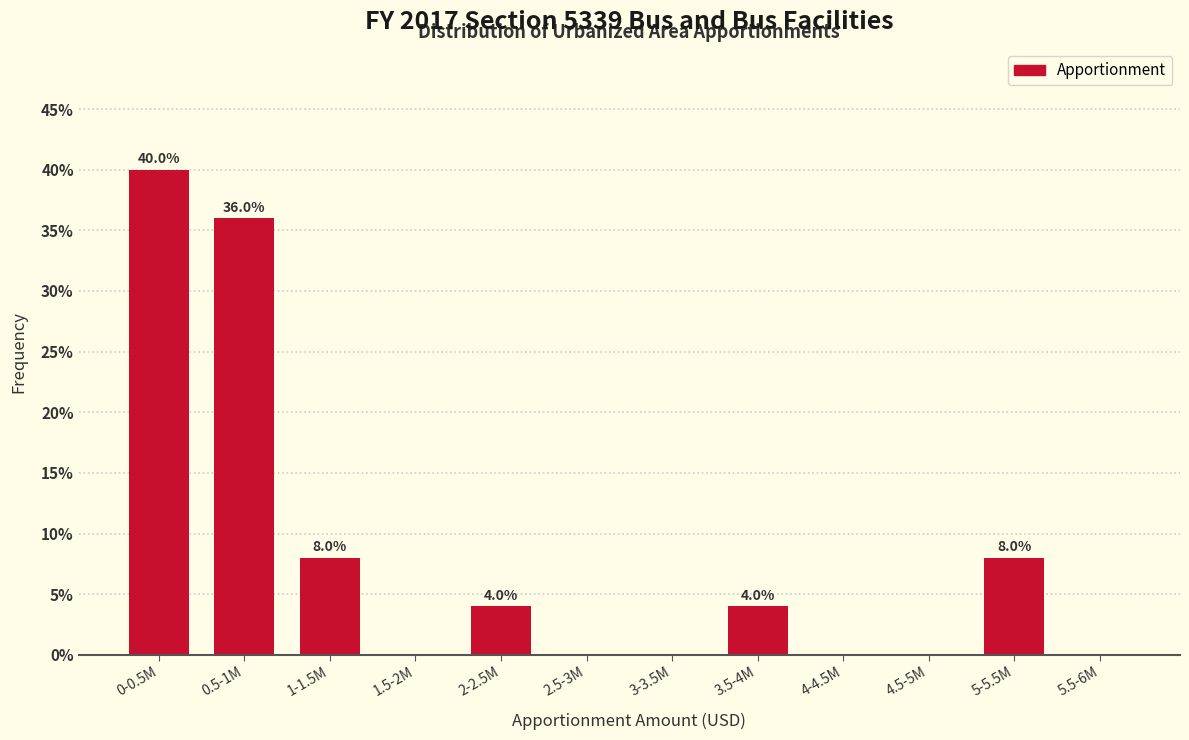

Reading right to left, transcribe all the data shown in this chart.

5.5-6M=0	5-5.5M=8	4.5-5M=0	4-4.5M=0	3.5-4M=4	3-3.5M=0	2.5-3M=0	2-2.5M=4	1.5-2M=0	1-1.5M=8	0.5-1M=36	0-0.5M=40